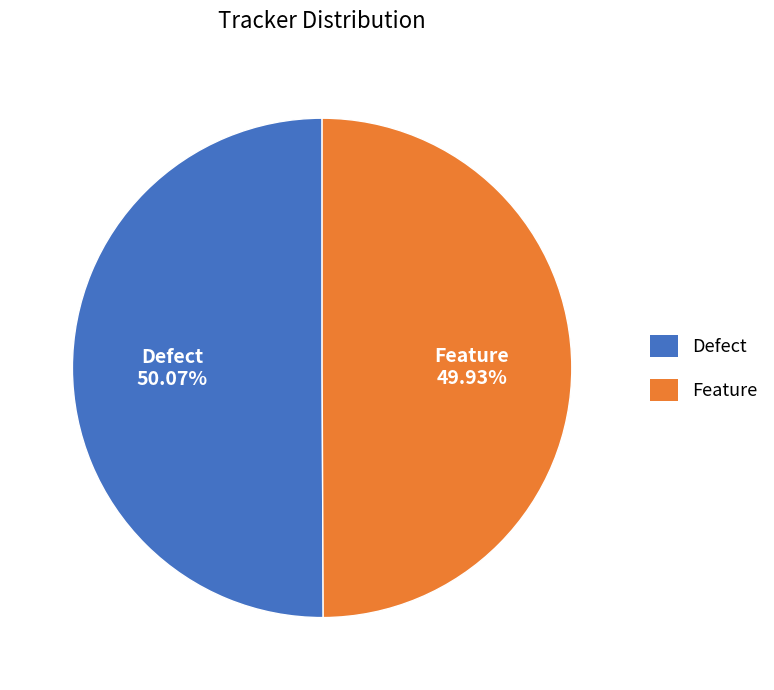

Count the number of slices in the pie.

2